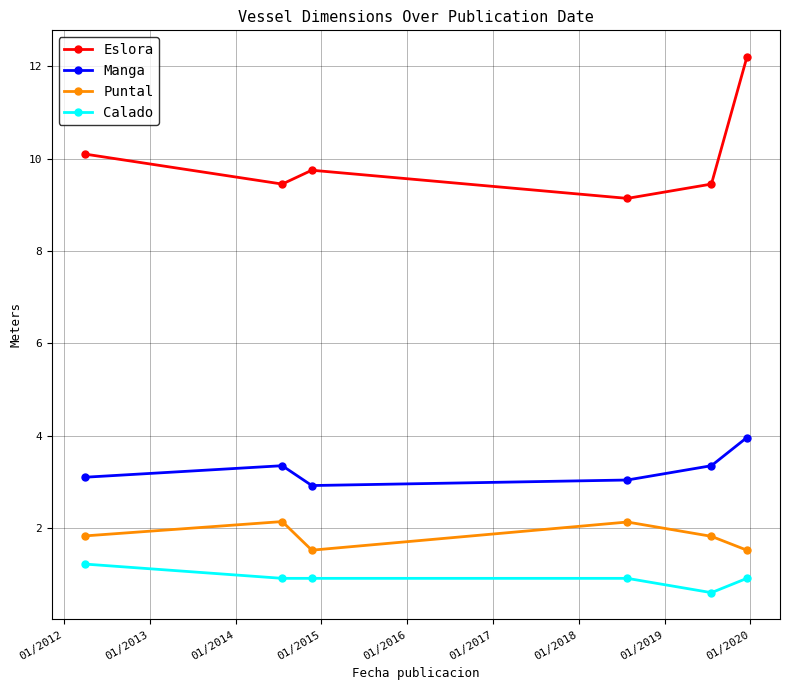

True or false: Eslora and Manga intersect in this chart.

False